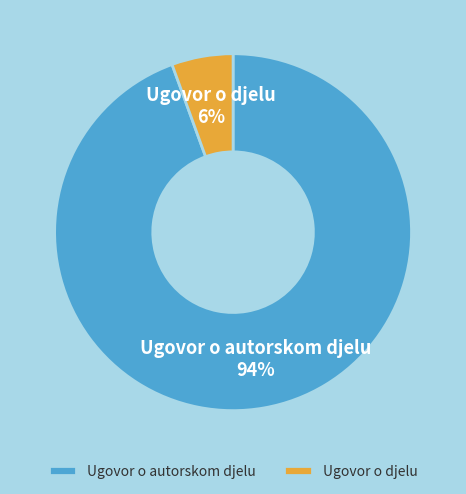

Count the number of slices in the pie.

2